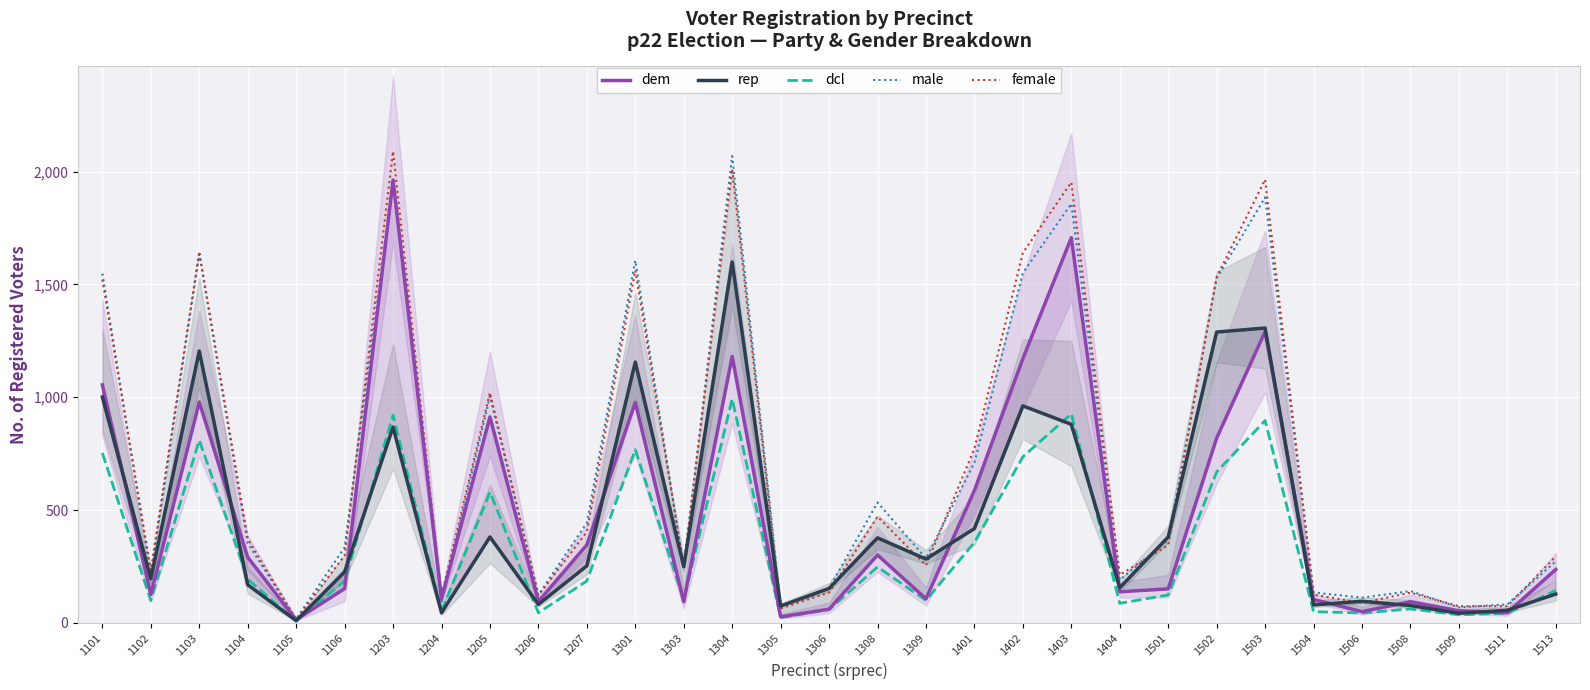

At which label is rep closest to 805?

1203